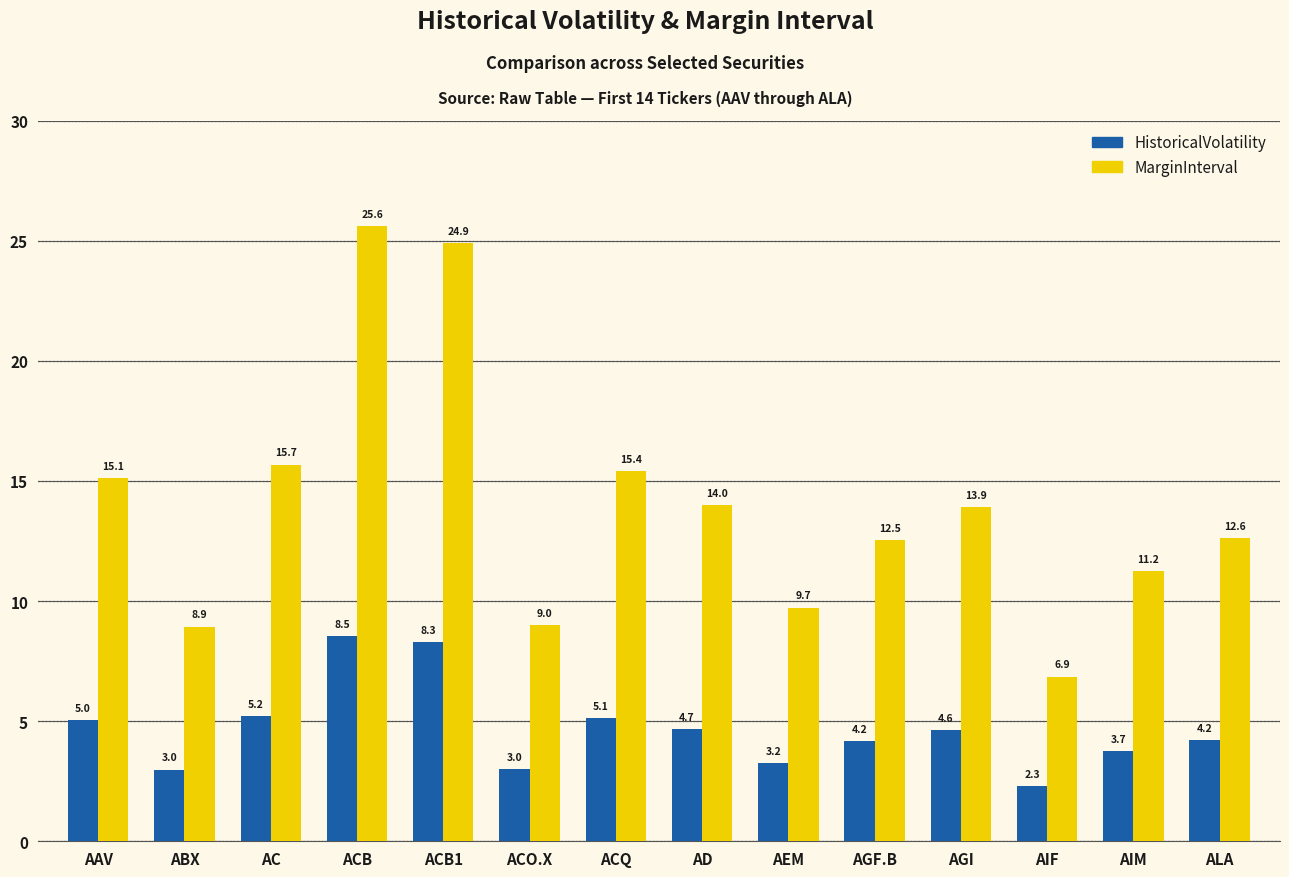

List the series in order of their overall mean, lowest first.

HistoricalVolatility, MarginInterval